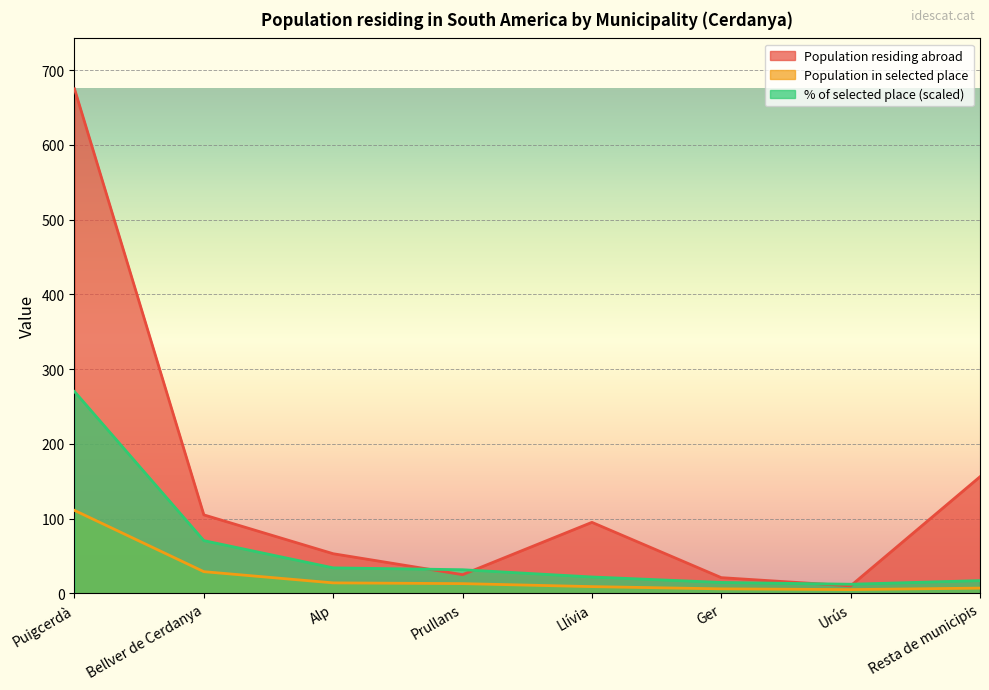

Read the % of selected place value at Prullans.

31.6